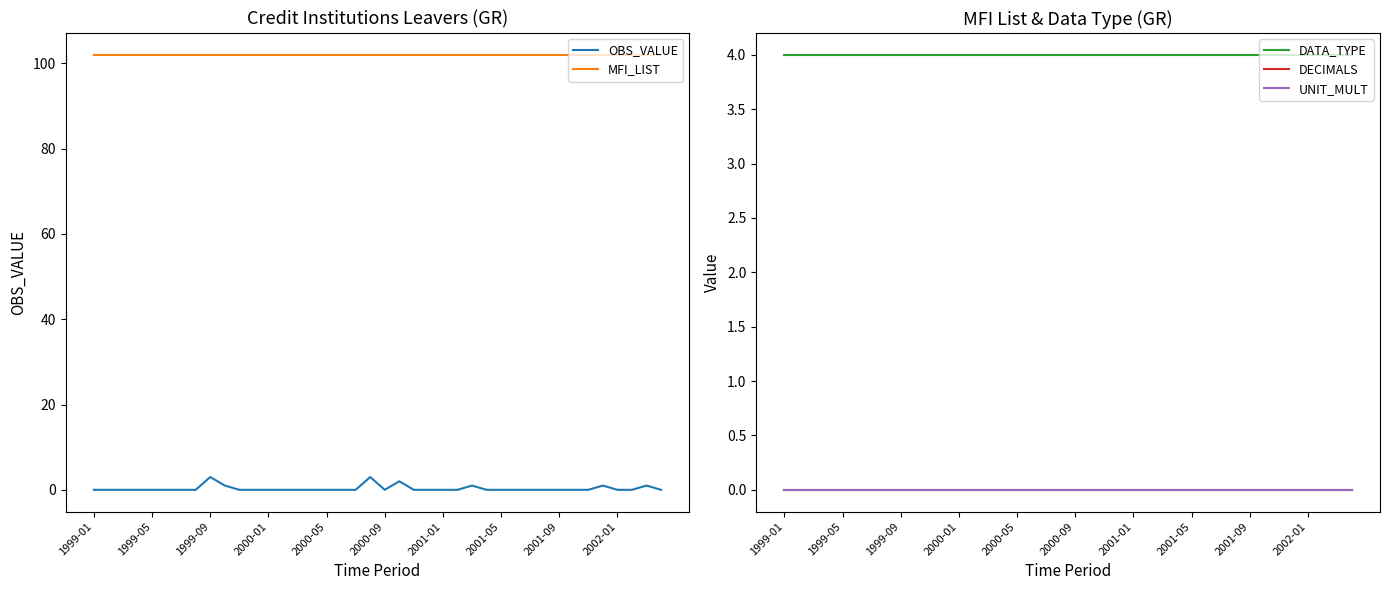

True or false: OBS_VALUE and MFI_LIST cross at least once.

False